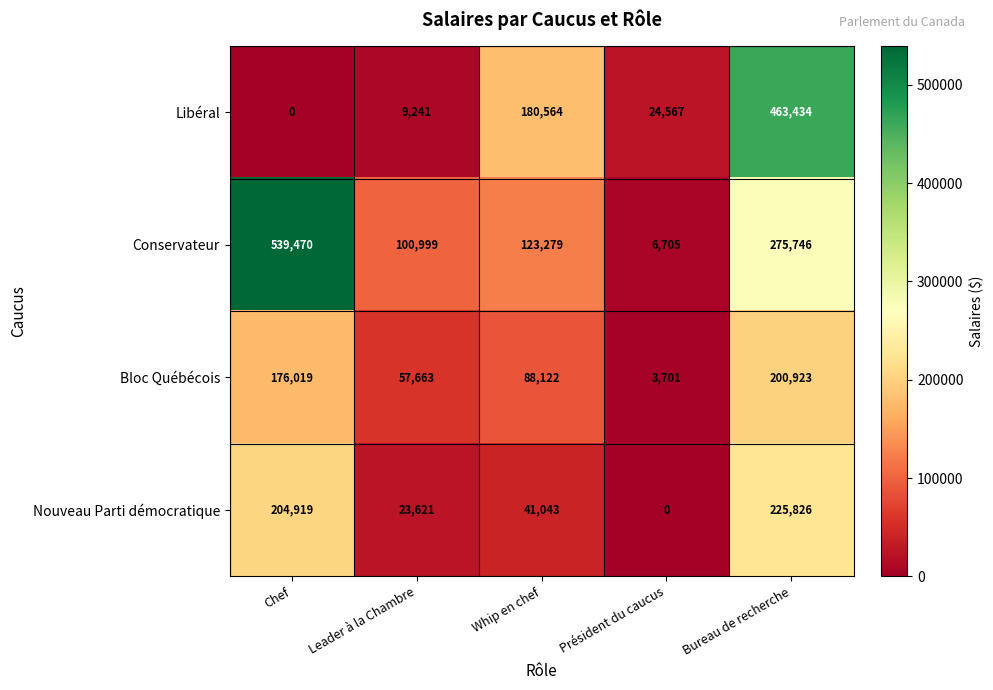

What is the difference between the highest and lowest values at Chef?

539470